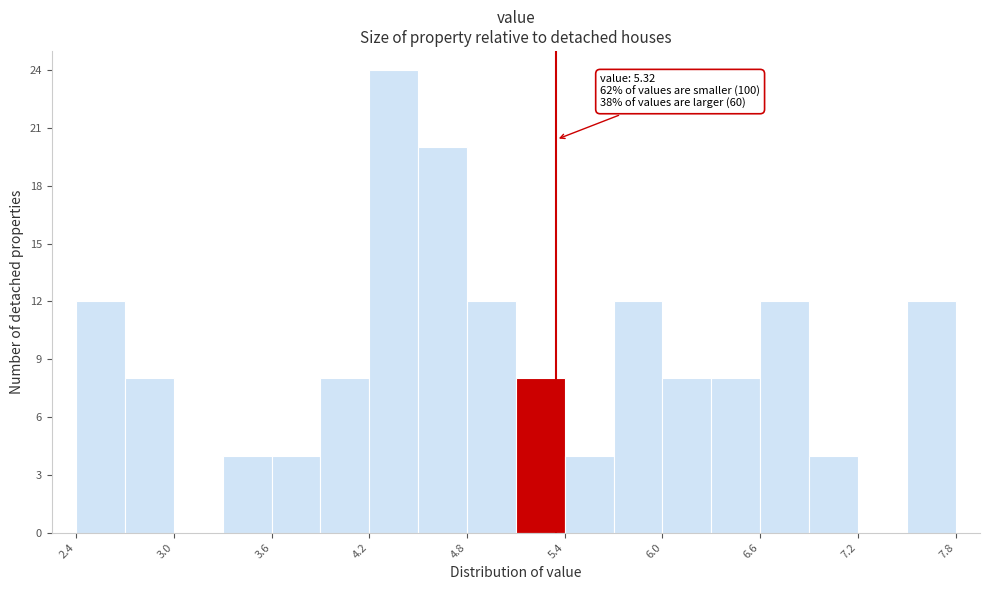

Around what value on the x-axis is the tallest bar? Give the approximate position of its centre, as read against the axis.

4.3